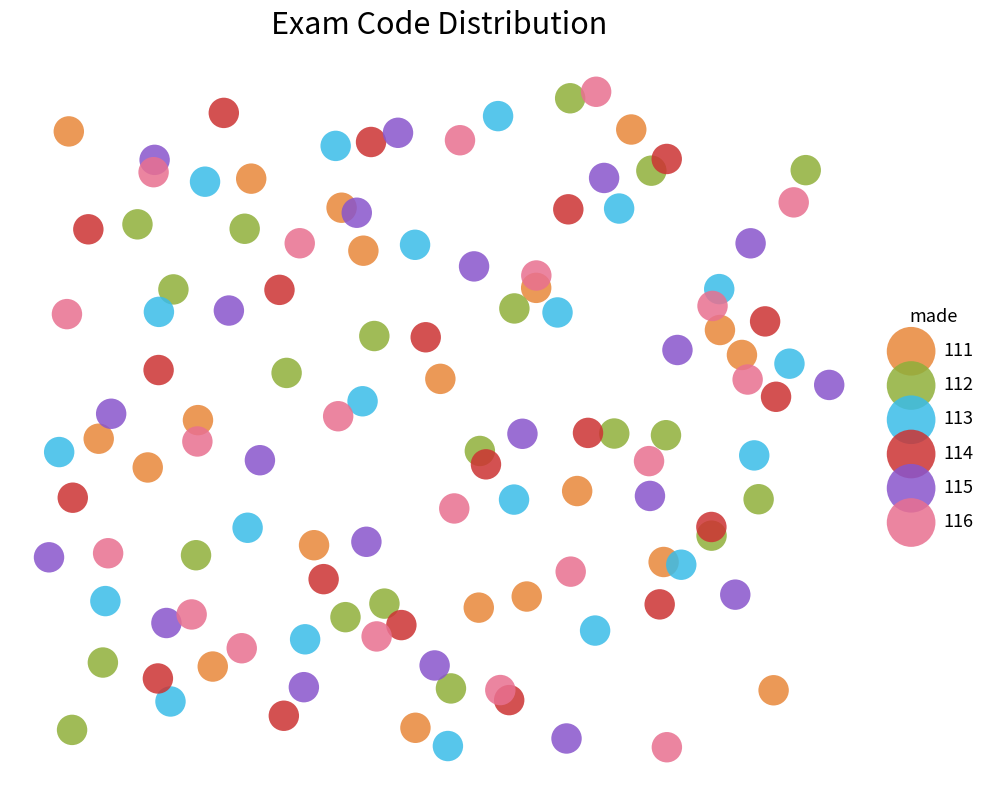

What are all the series names shown in the legend?

111, 112, 113, 114, 115, 116